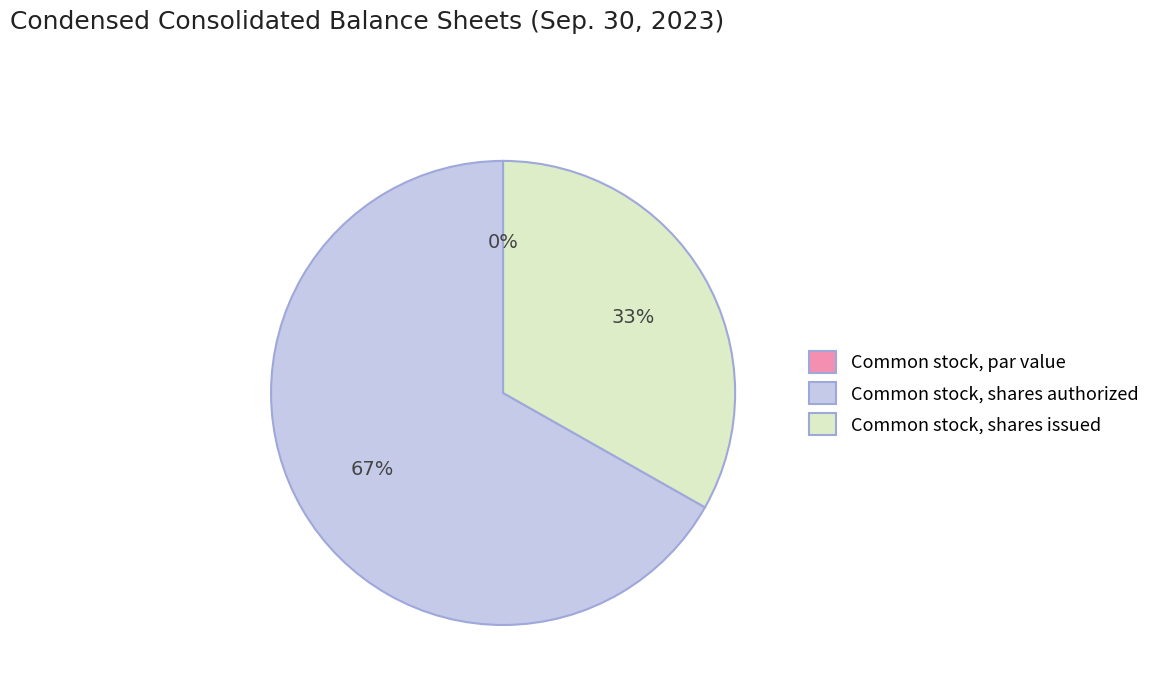

Rank the categories by value from lowest to highest.

Common stock, par value, Common stock, shares issued, Common stock, shares authorized